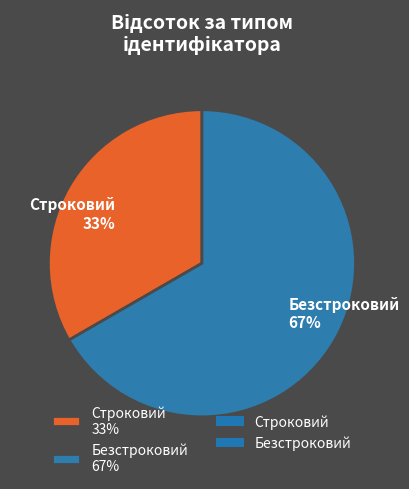

How many slices are in this pie chart?

2